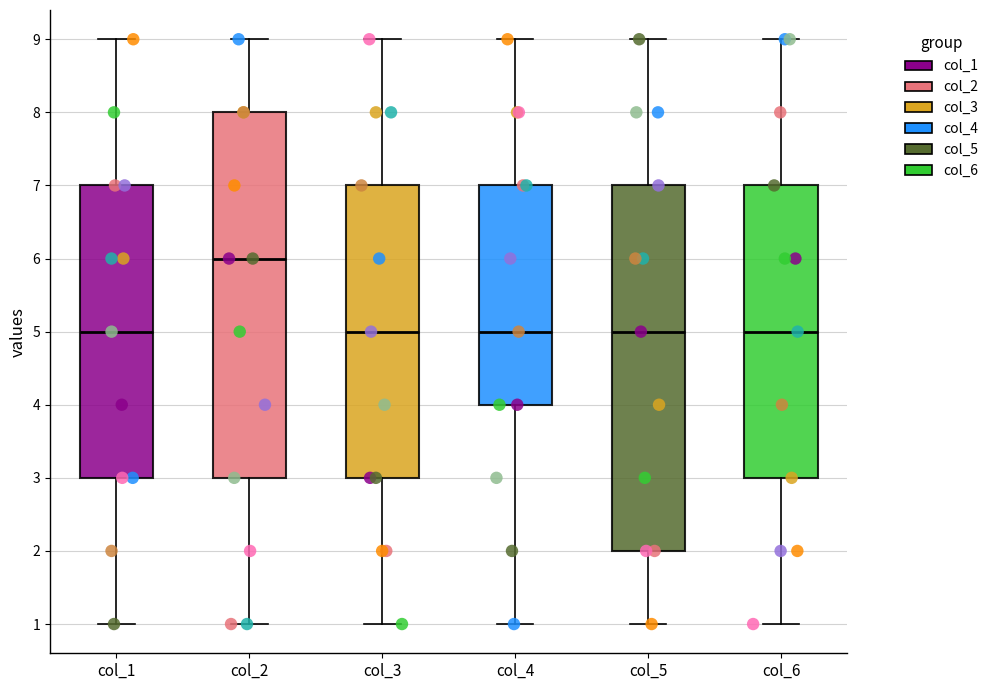

Where does the median line of the box for col_2 sit on the y-axis? The values are not printed on the chart, so give them approximately, as read against the axis.

6